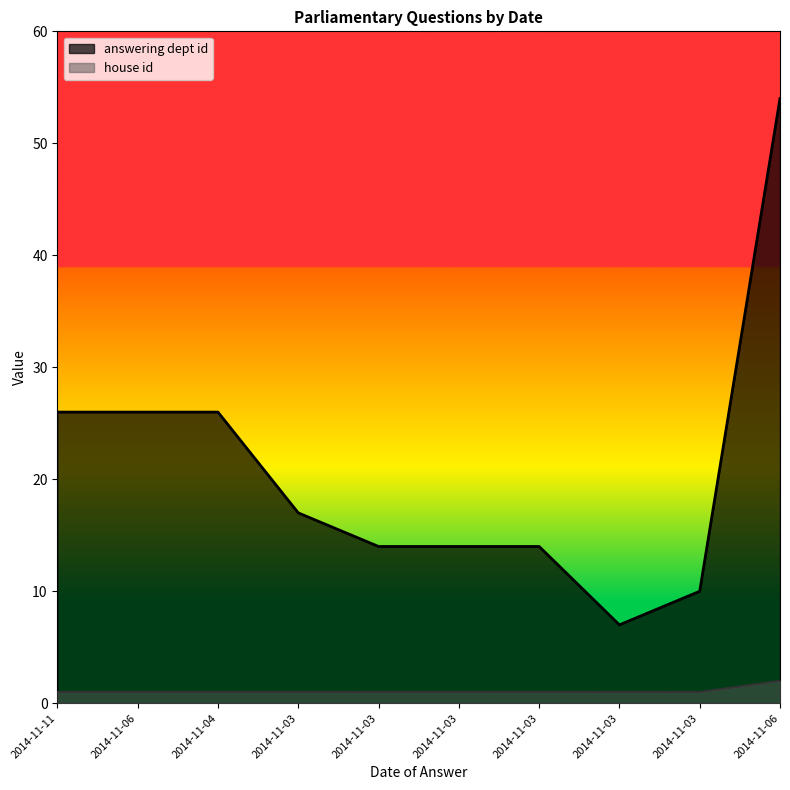

What is the difference between the maximum and second lowest values in the answering dept id series?

44